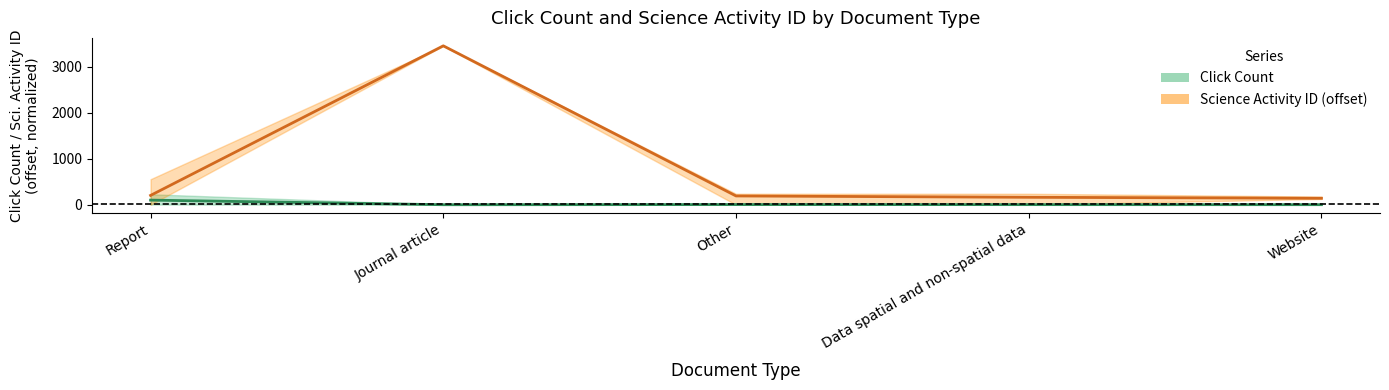

Which series has the largest total across all categories?

Science Activity ID (mean)